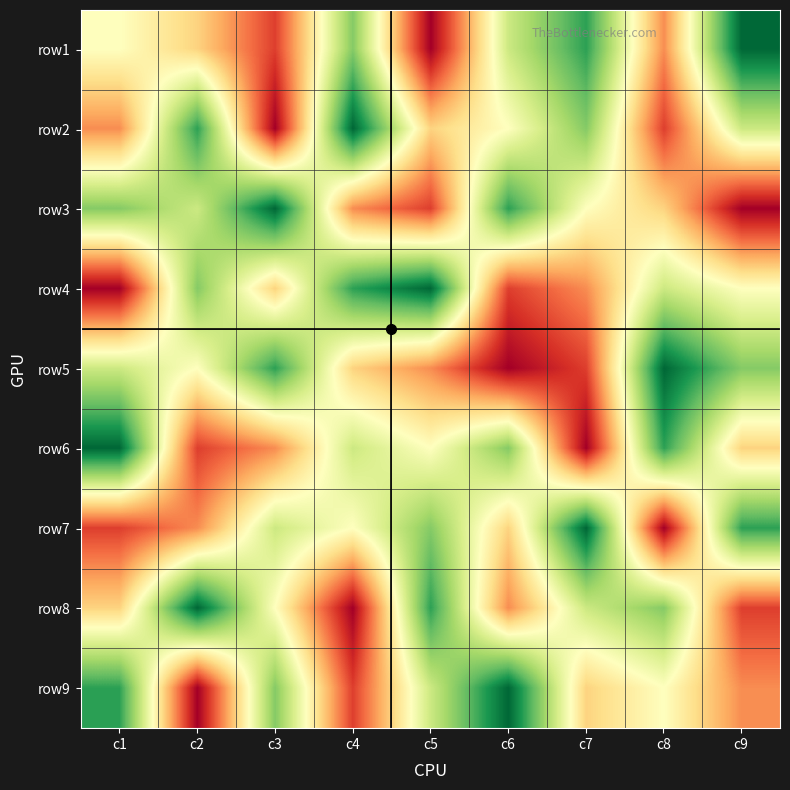

Reading left to right, list all the values displayed in this chart.

row1: c1=5	c2=4	c3=2	c4=7	c5=1	c6=6	c7=8	c8=3	c9=9
row2: c1=3	c2=8	c3=1	c4=9	c5=4	c6=5	c7=7	c8=2	c9=6
row3: c1=7	c2=6	c3=9	c4=3	c5=2	c6=8	c7=5	c8=4	c9=1
row4: c1=1	c2=7	c3=4	c4=8	c5=9	c6=2	c7=3	c8=6	c9=5
row5: c1=6	c2=5	c3=8	c4=4	c5=3	c6=1	c7=2	c8=9	c9=7
row6: c1=9	c2=2	c3=3	c4=6	c5=5	c6=7	c7=1	c8=8	c9=4
row7: c1=2	c2=3	c3=6	c4=5	c5=7	c6=4	c7=9	c8=1	c9=8
row8: c1=4	c2=9	c3=5	c4=1	c5=8	c6=3	c7=6	c8=7	c9=2
row9: c1=8	c2=1	c3=7	c4=2	c5=6	c6=9	c7=4	c8=5	c9=3